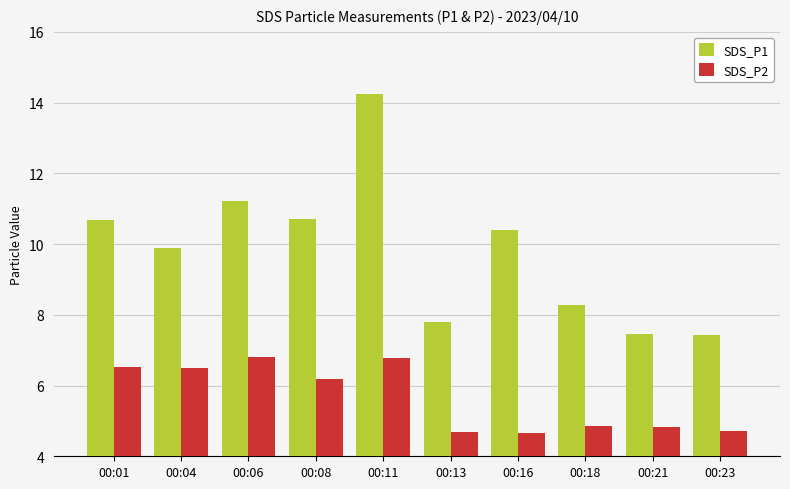

Is it true that SDS_P2 equals 6.8 at 00:11?

True